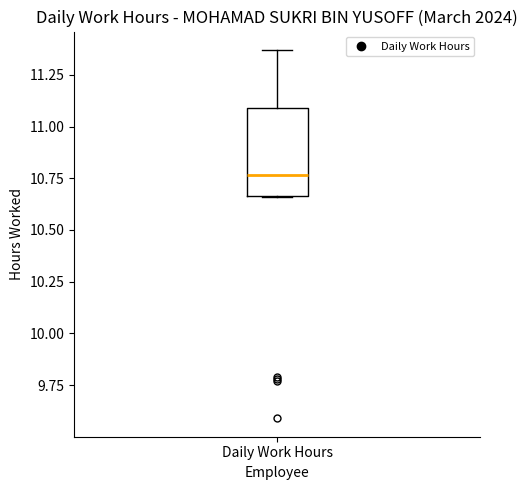

Read this box plot against the y-axis: the position of the median line, the range covered by the box, and the ends of both whiskers. The values are not printed on the chart, so give them approximately, as read against the axis.

median 10.75, box 10.65 to 11.10, whiskers 10.65 to 11.35